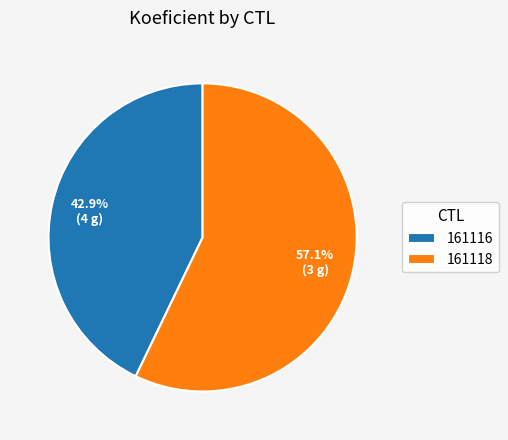

Approximately how many times larger is the value at 161118 compared to 161116?

1.3